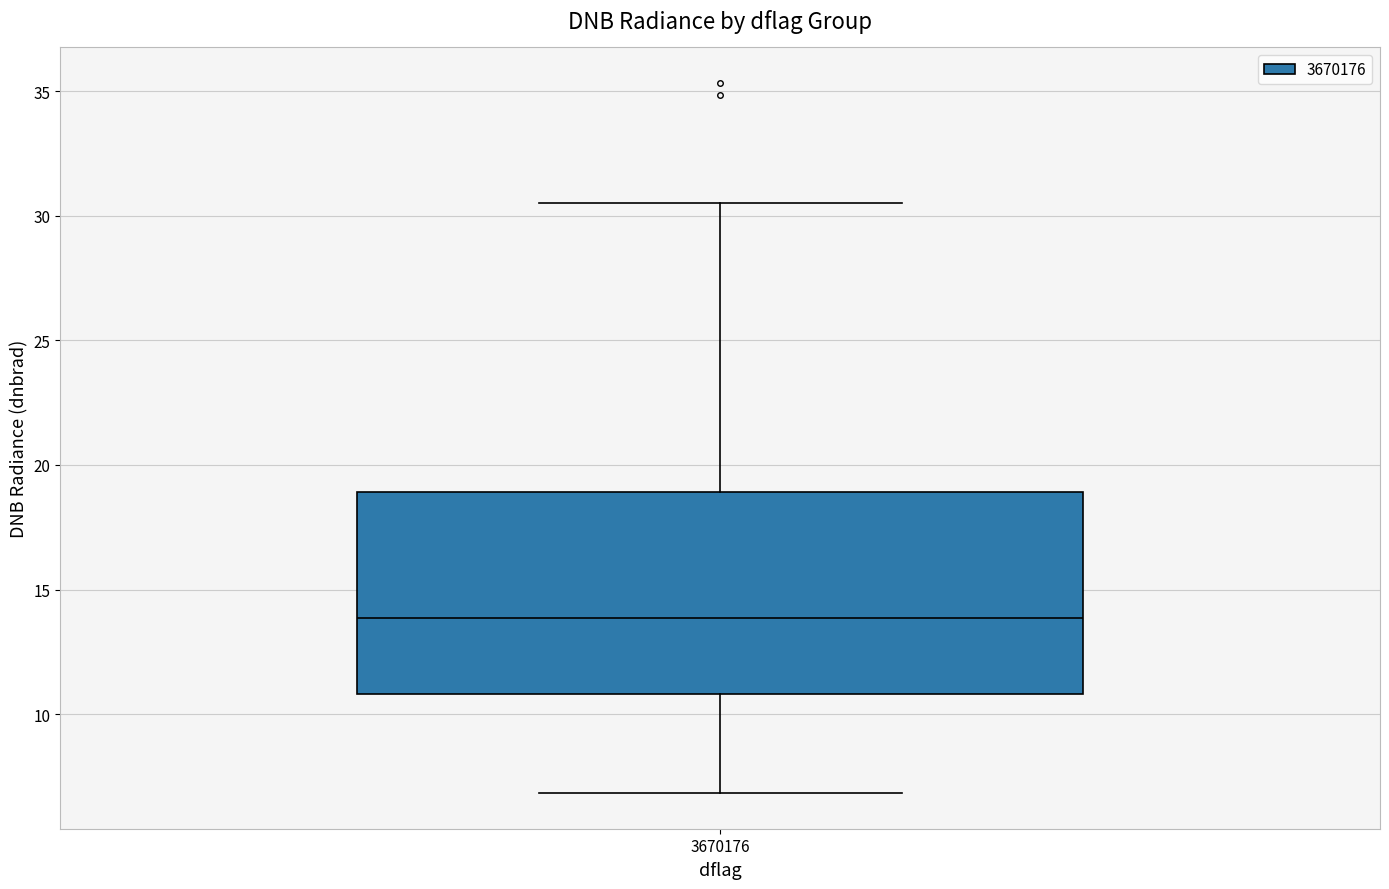

Read this box plot against the y-axis: the position of the median line, the range covered by the box, and the ends of both whiskers. The values are not printed on the chart, so give them approximately, as read against the axis.

median 14.0, box 11.0 to 19.0, whiskers 7.0 to 30.5